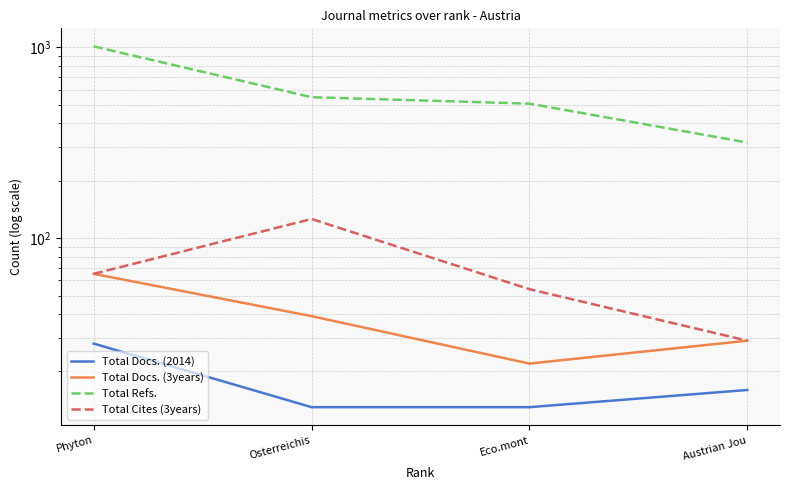

How many distinct data groups are displayed?

4